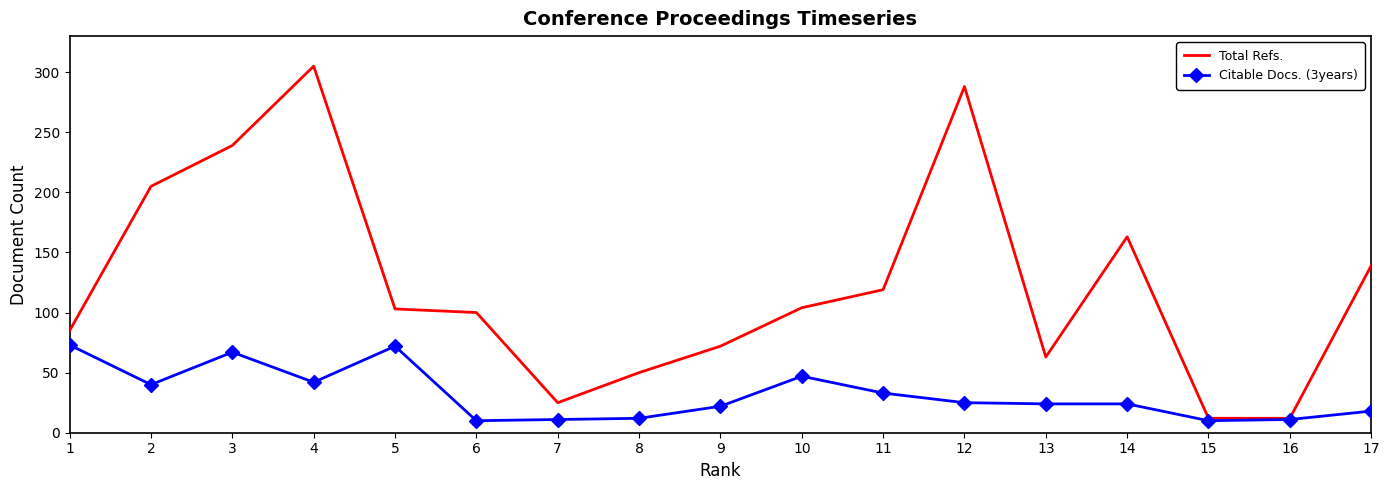

Which series has the largest range (max minus min)?

Total Refs.